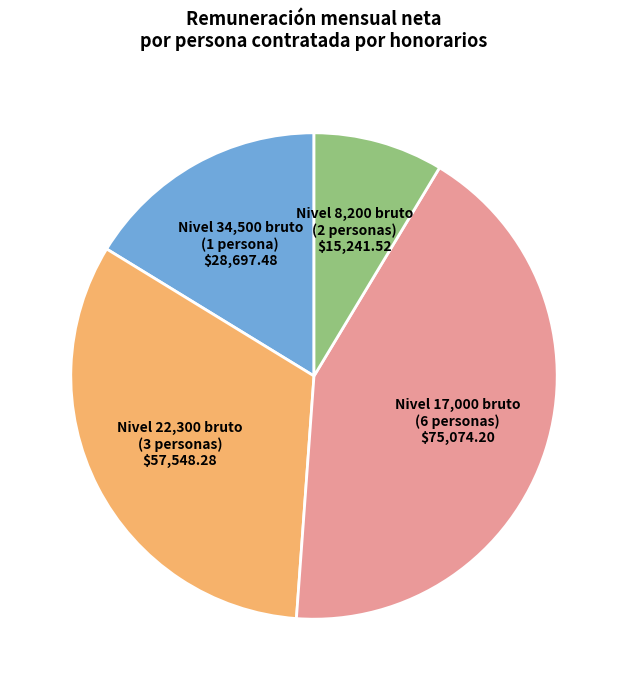

Is there a majority slice in this chart?

No